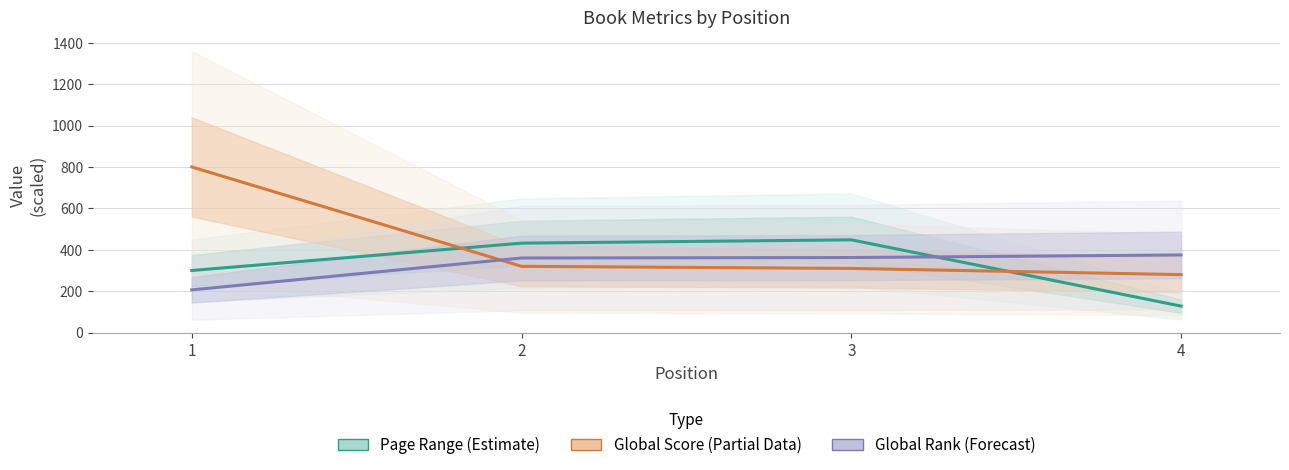

What is the sum of all Page Range values?

1308.0